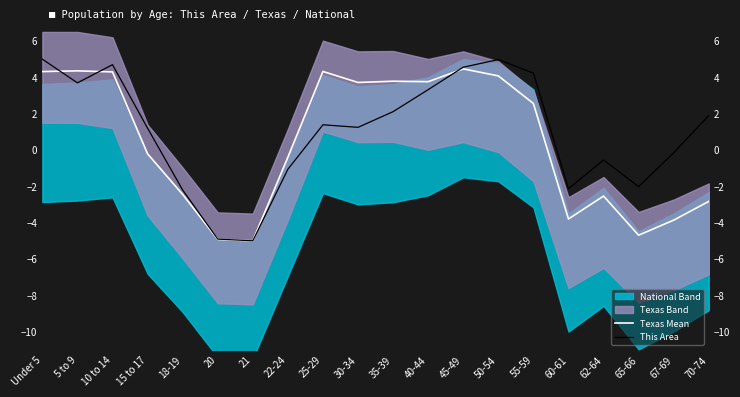

What is the label of the 9th point from the right?

40-44